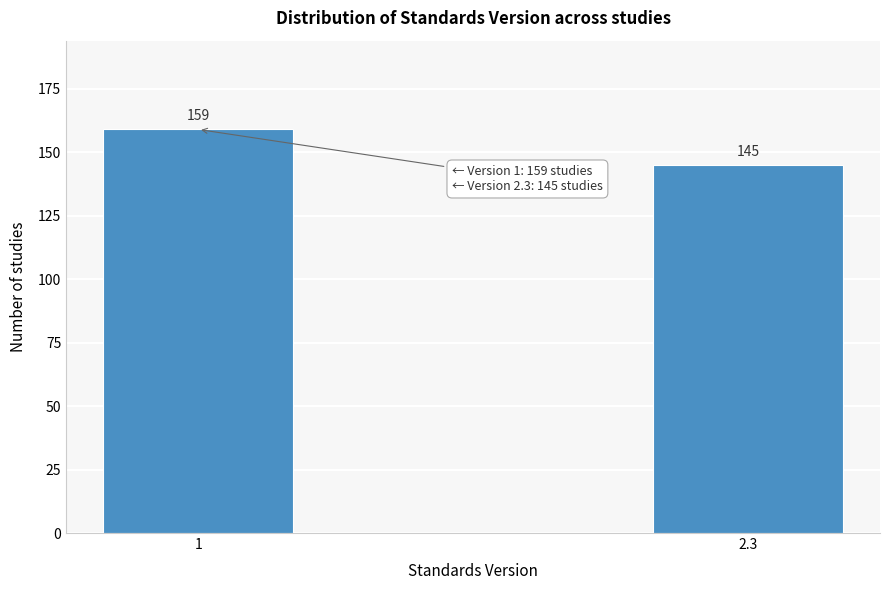

Reading left to right, list all the values displayed in this chart.

1=159	2.3=145